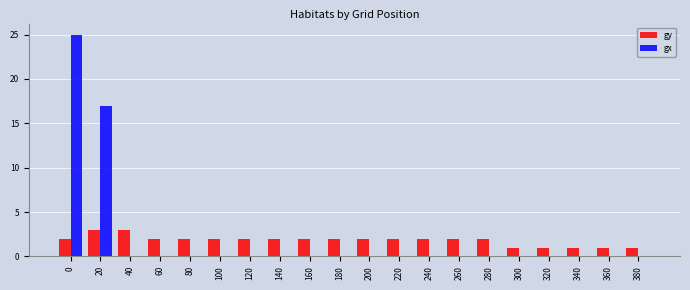

What is the maximum value shown in the chart?

25